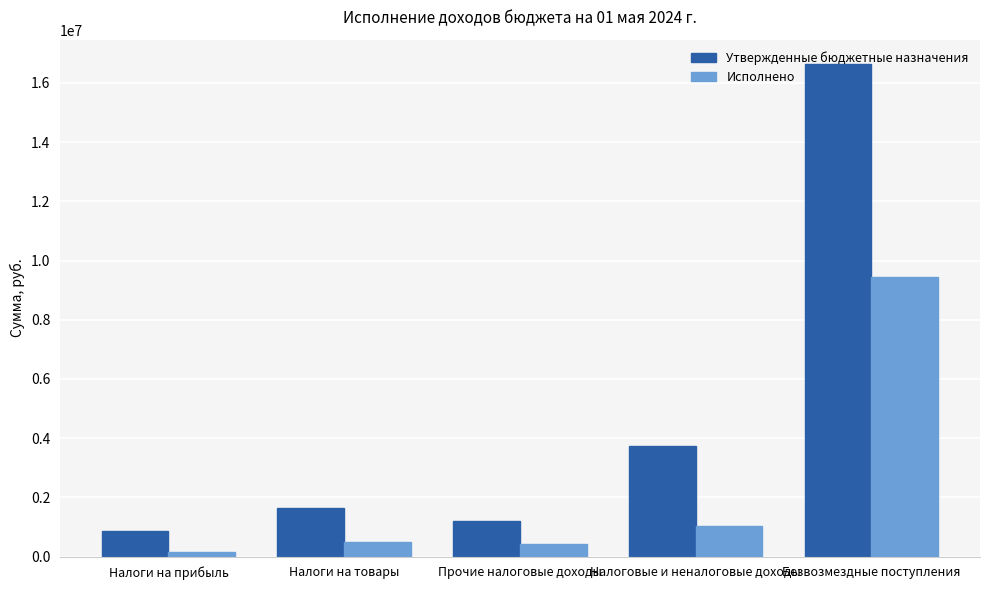

How many groups of bars are there?

5